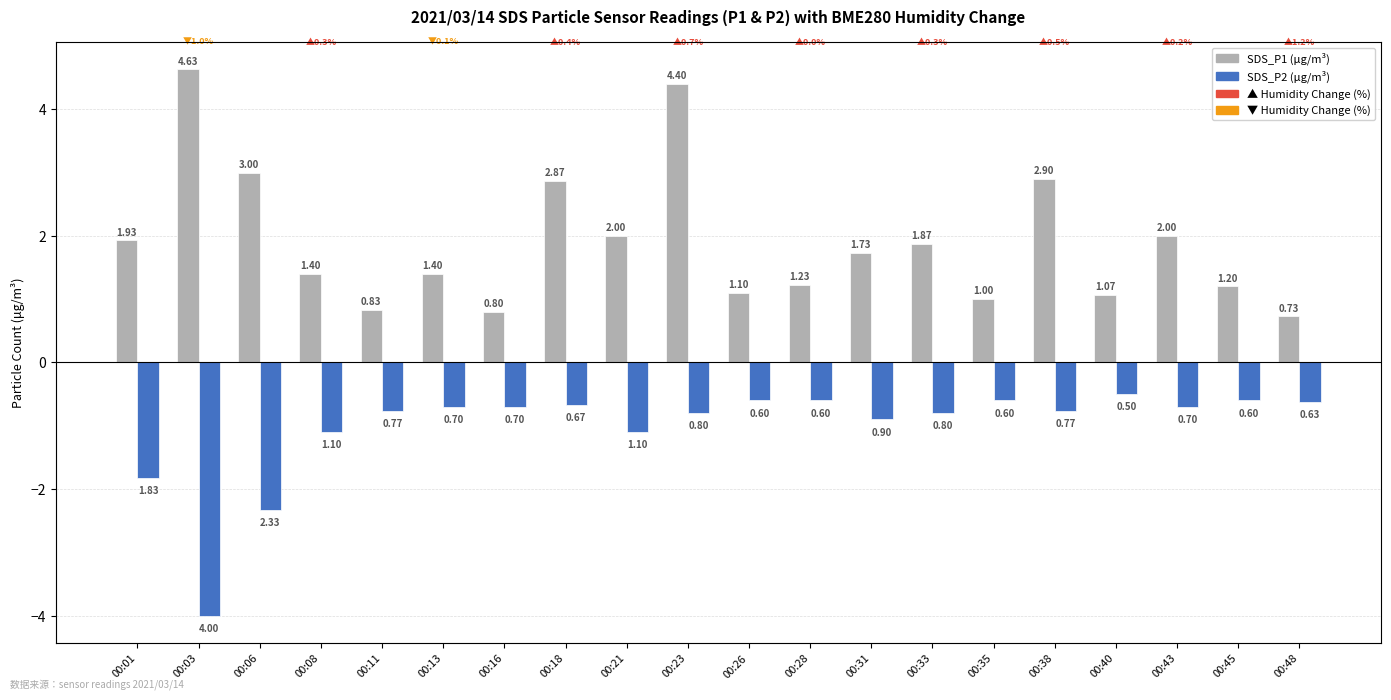

Which series has the largest total across all categories?

SDS_P1